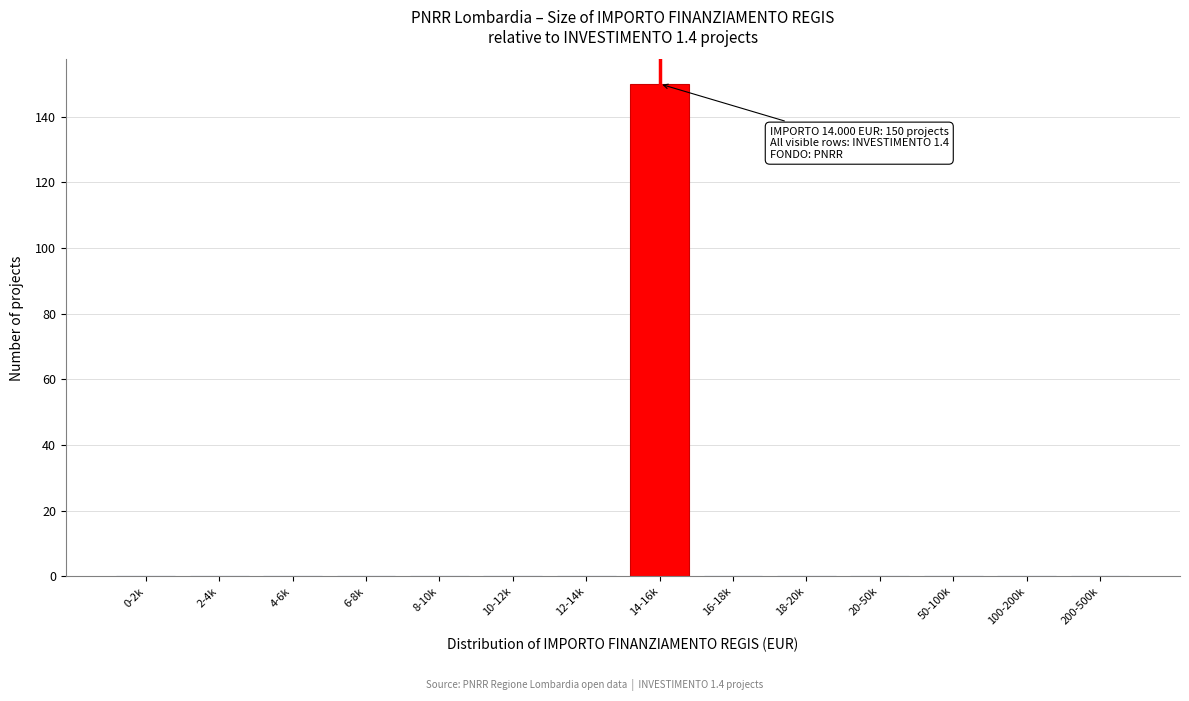

Reading left to right, what are all the values shown in this chart?

0-2k=0	2-4k=0	4-6k=0	6-8k=0	8-10k=0	10-12k=0	12-14k=0	14-16k=150	16-18k=0	18-20k=0	20-50k=0	50-100k=0	100-200k=0	200-500k=0